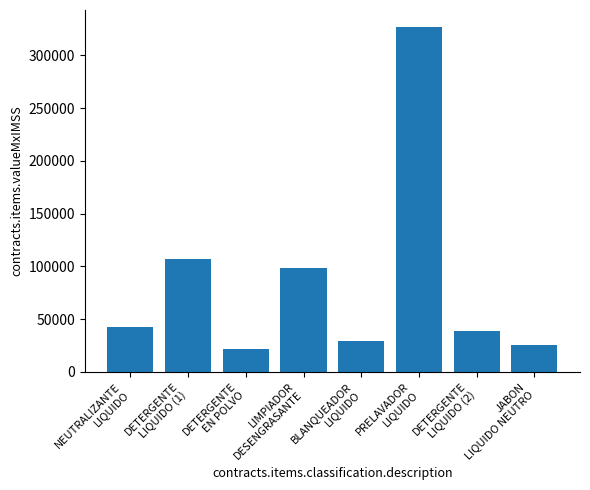

Reading left to right, extract all data points from this chart.

NEUTRALIZANTE
LIQUIDO=42253.6	DETERGENTE
LIQUIDO (1)=107175.3	DETERGENTE
EN POLVO=21657.9	LIMPIADOR
DESENGRASANTE=98630.2	BLANQUEADOR
LIQUIDO=29272.6	PRELAVADOR
LIQUIDO=326736.6	DETERGENTE
LIQUIDO (2)=38916.3	JABON
LIQUIDO NEUTRO=25557.9